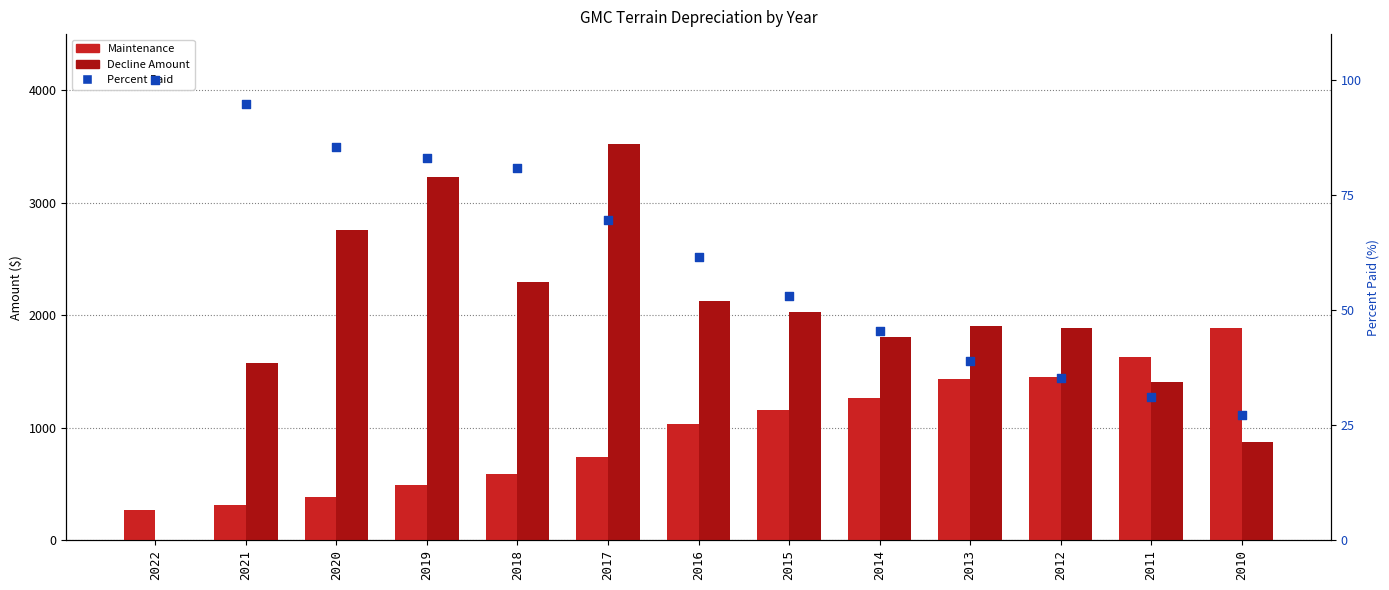

Which series has the widest spread of Y values?

Decline Amount